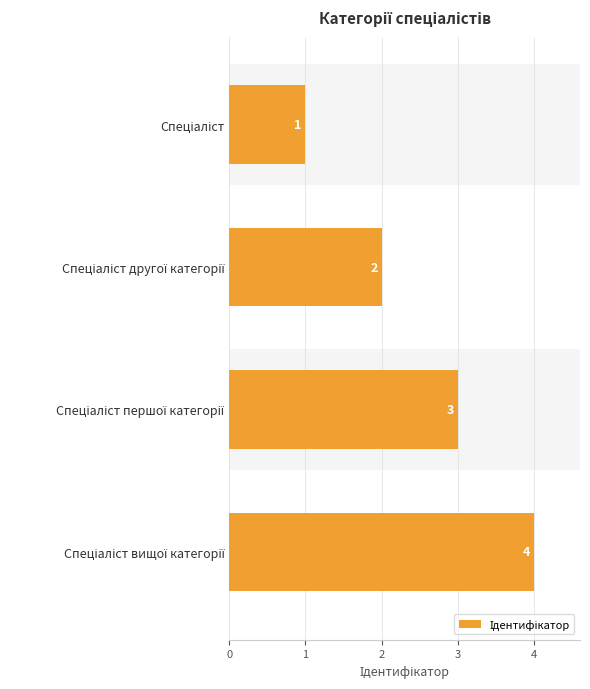

What is the approximate value at 3?

4